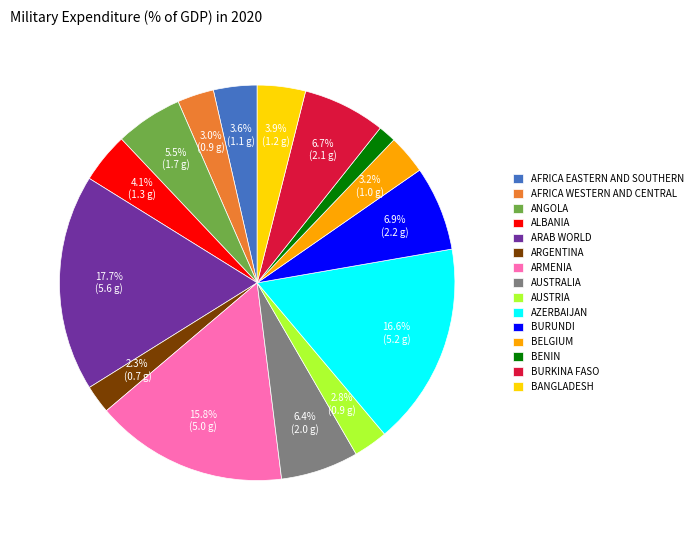

Count the number of slices in the pie.

15